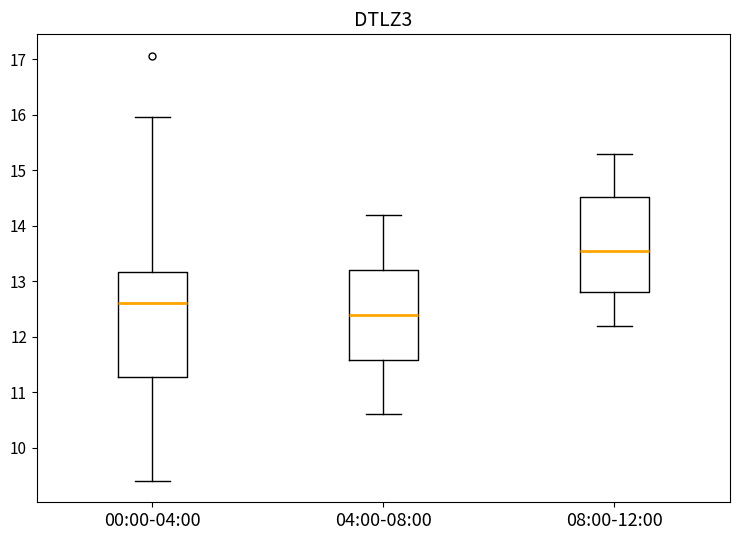

Which box is the tallest, from its lower edge to its upper edge?

00:00-04:00